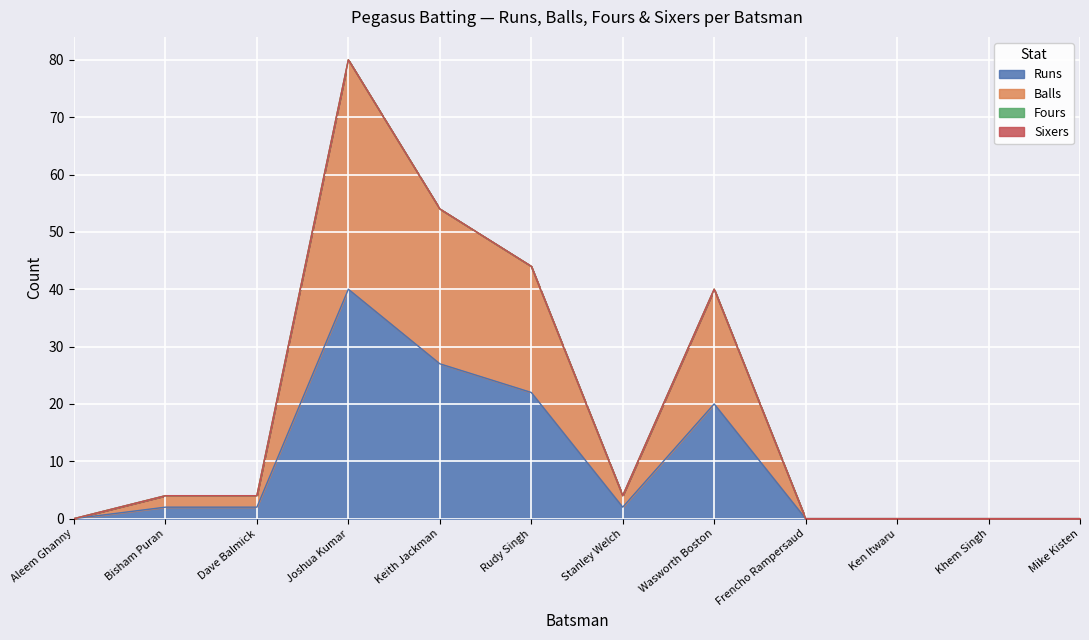

True or false: Balls and Runs cross at least once.

False